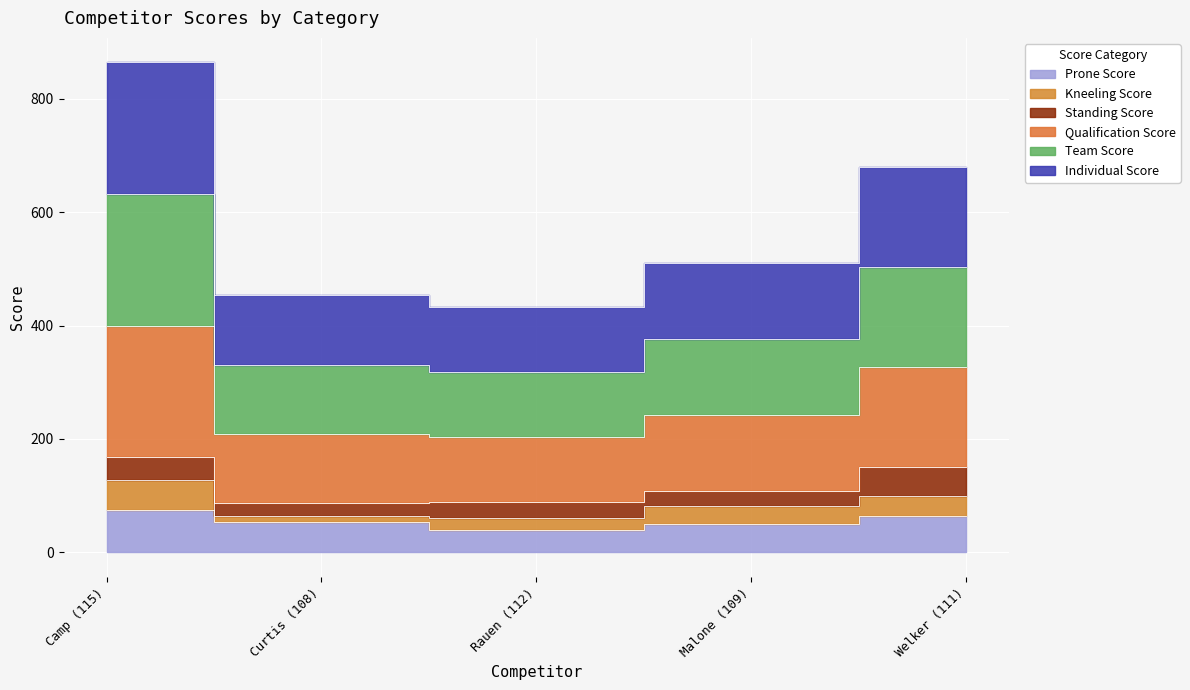

The value of Qualification Score at Malone (109) is 243. True or false?

True